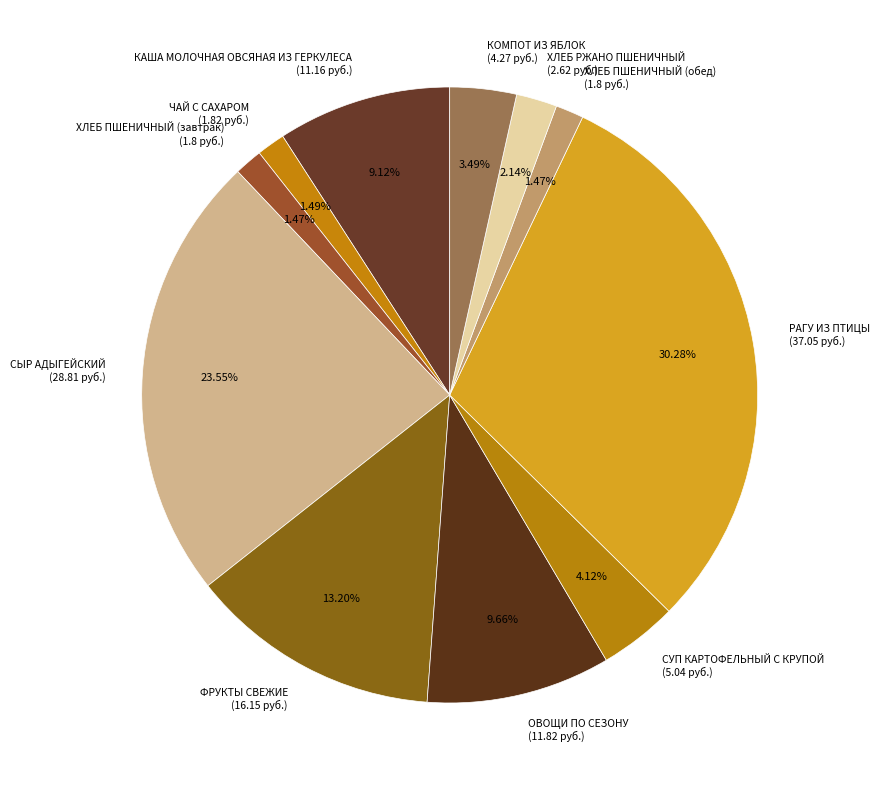

Is there a majority slice in this chart?

No